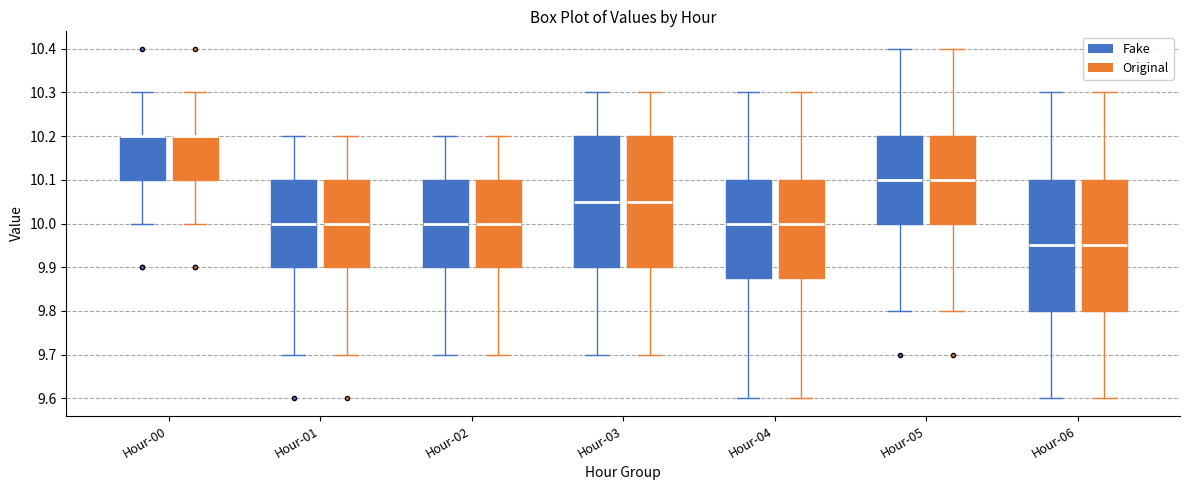

Reading left to right, transcribe this box plot: for each box, give where its median line is, the range the box spans, and where its two whiskers end, as read against the y-axis. The values are not printed on the chart, so give them approximately, as read against the axis.

Hour-00 (Fake): median 10.20 (drawn on the box's upper edge), box 10.10 to 10.20, whiskers 10.00 to 10.30
Hour-00 (Original): median 10.20 (drawn on the box's upper edge), box 10.10 to 10.20, whiskers 10.00 to 10.30
Hour-01 (Fake): median 10.00, box 9.90 to 10.10, whiskers 9.70 to 10.20
Hour-01 (Original): median 10.00, box 9.90 to 10.10, whiskers 9.70 to 10.20
Hour-02 (Fake): median 10.00, box 9.90 to 10.10, whiskers 9.70 to 10.20
Hour-02 (Original): median 10.00, box 9.90 to 10.10, whiskers 9.70 to 10.20
Hour-03 (Fake): median 10.05, box 9.90 to 10.20, whiskers 9.70 to 10.30
Hour-03 (Original): median 10.05, box 9.90 to 10.20, whiskers 9.70 to 10.30
Hour-04 (Fake): median 10.00, box 9.88 to 10.10, whiskers 9.60 to 10.30
Hour-04 (Original): median 10.00, box 9.88 to 10.10, whiskers 9.60 to 10.30
Hour-05 (Fake): median 10.10, box 10.00 to 10.20, whiskers 9.80 to 10.40
Hour-05 (Original): median 10.10, box 10.00 to 10.20, whiskers 9.80 to 10.40
Hour-06 (Fake): median 9.95, box 9.80 to 10.10, whiskers 9.60 to 10.30
Hour-06 (Original): median 9.95, box 9.80 to 10.10, whiskers 9.60 to 10.30